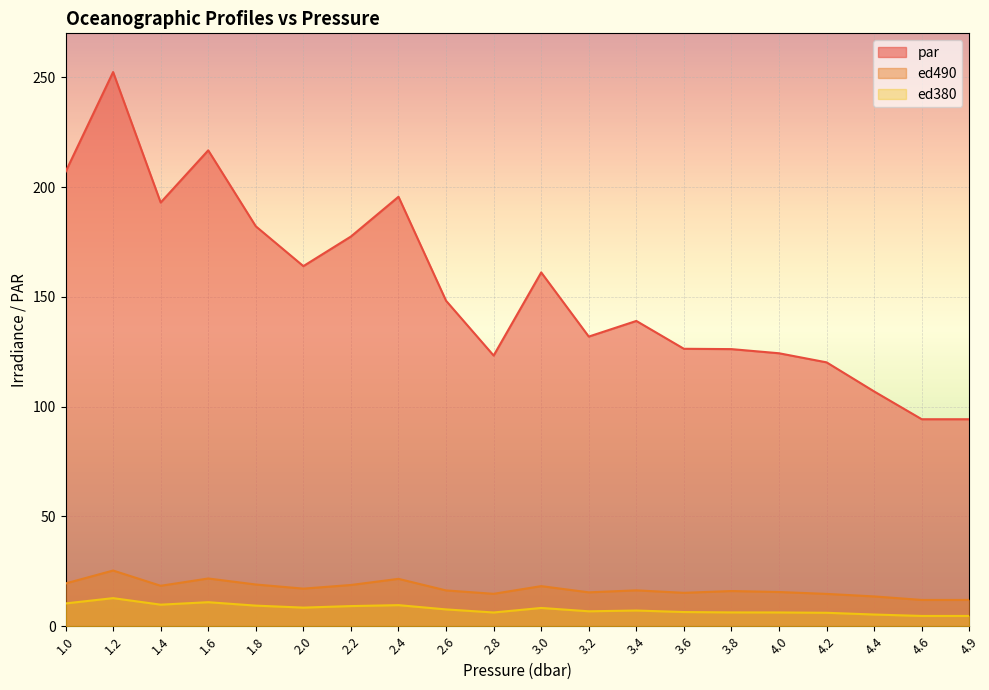

True or false: par and ed380 cross at least once.

False